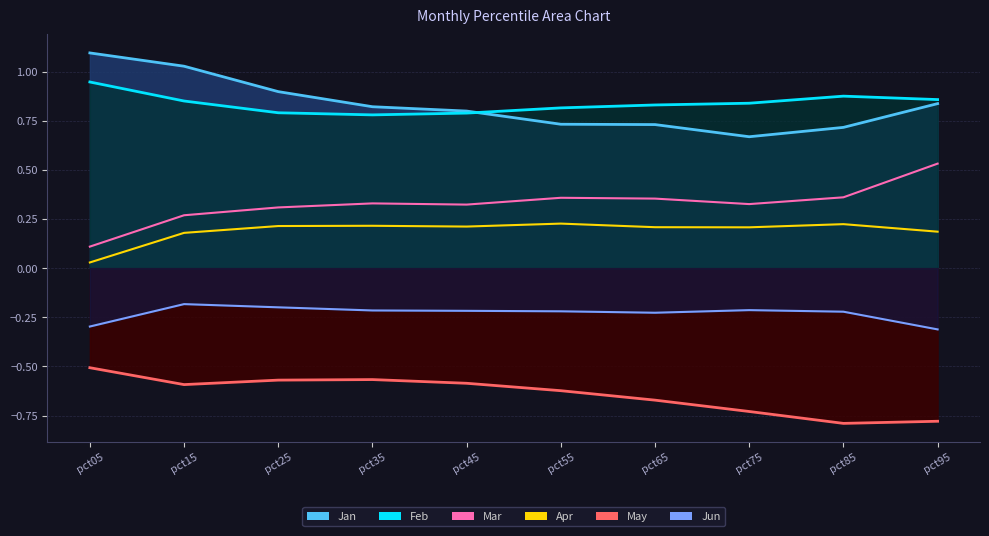

What is the value of the Feb point at the 7th from the left?

0.8